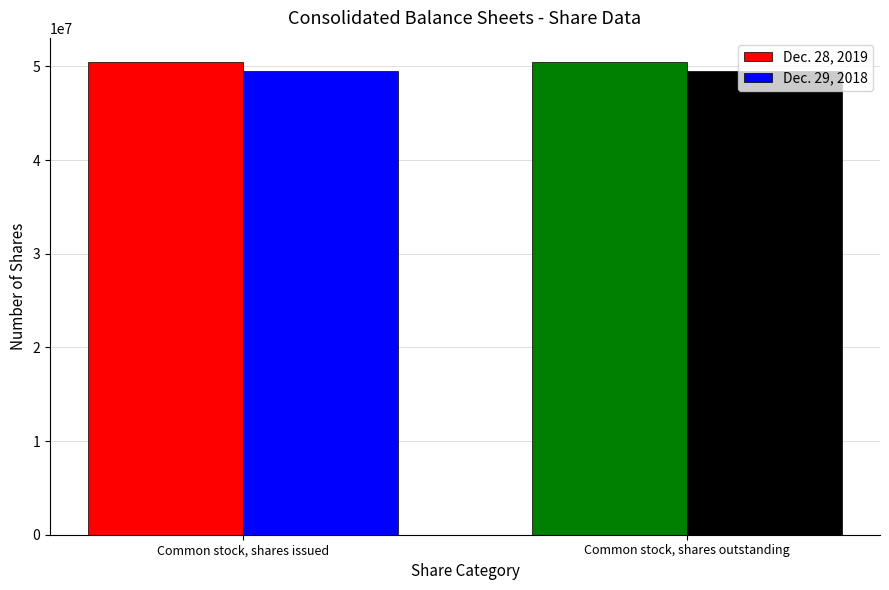

What is the sum of the Dec. 28, 2019 values at Common stock, shares issued and Common stock, shares outstanding?

101032954